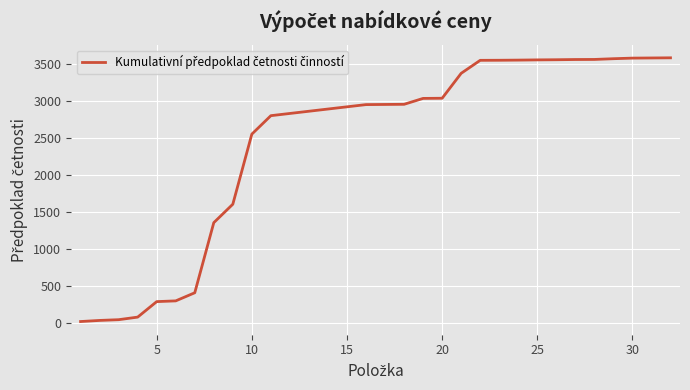

Count the number of categories in the chart.

32